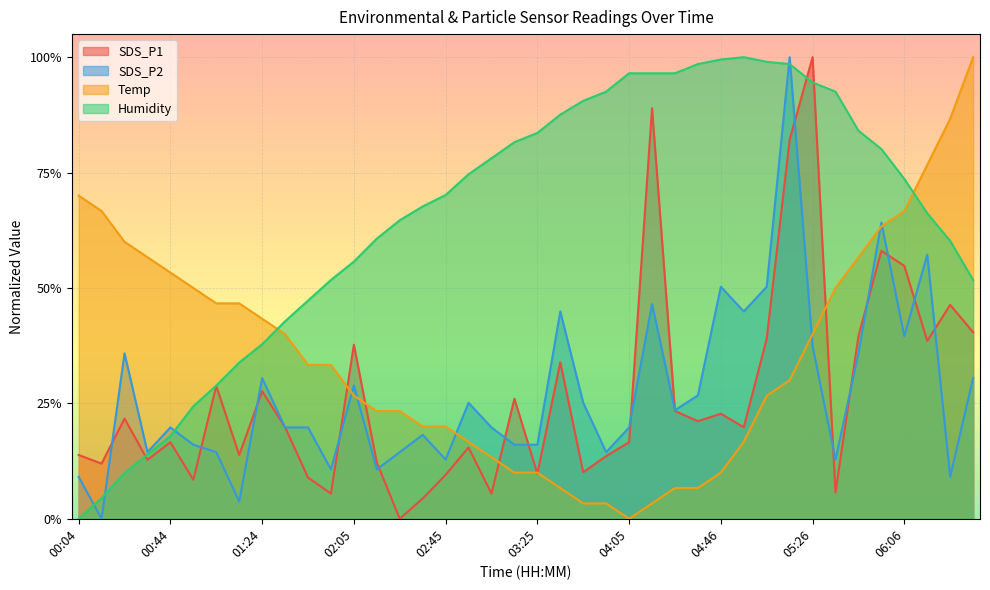

Which label corresponds to the smallest value in the chart?

02:25